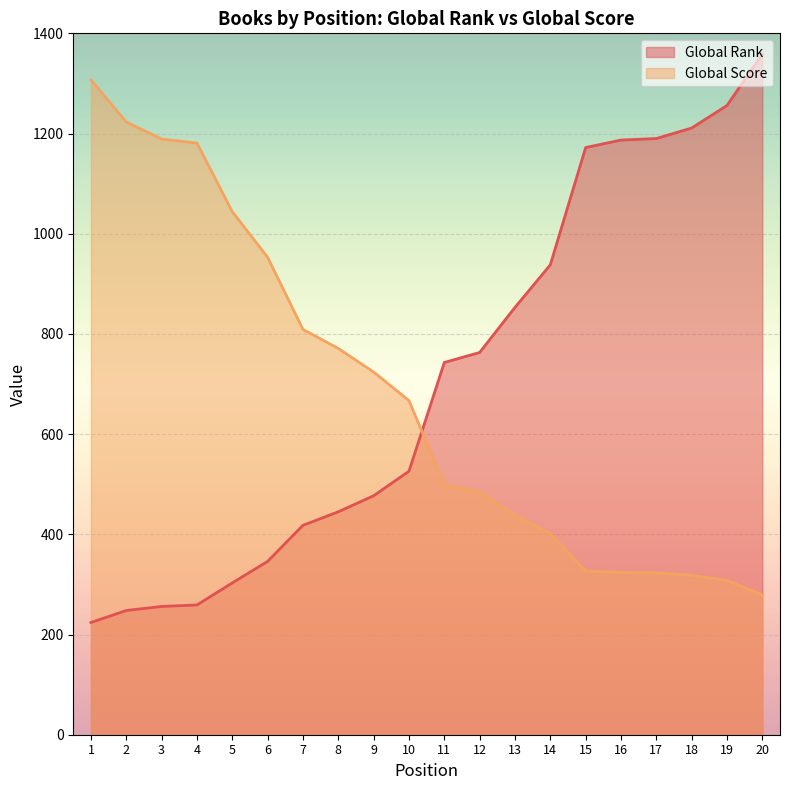

Rank the series by their maximum value, from lowest to highest.

Global Score, Global Rank